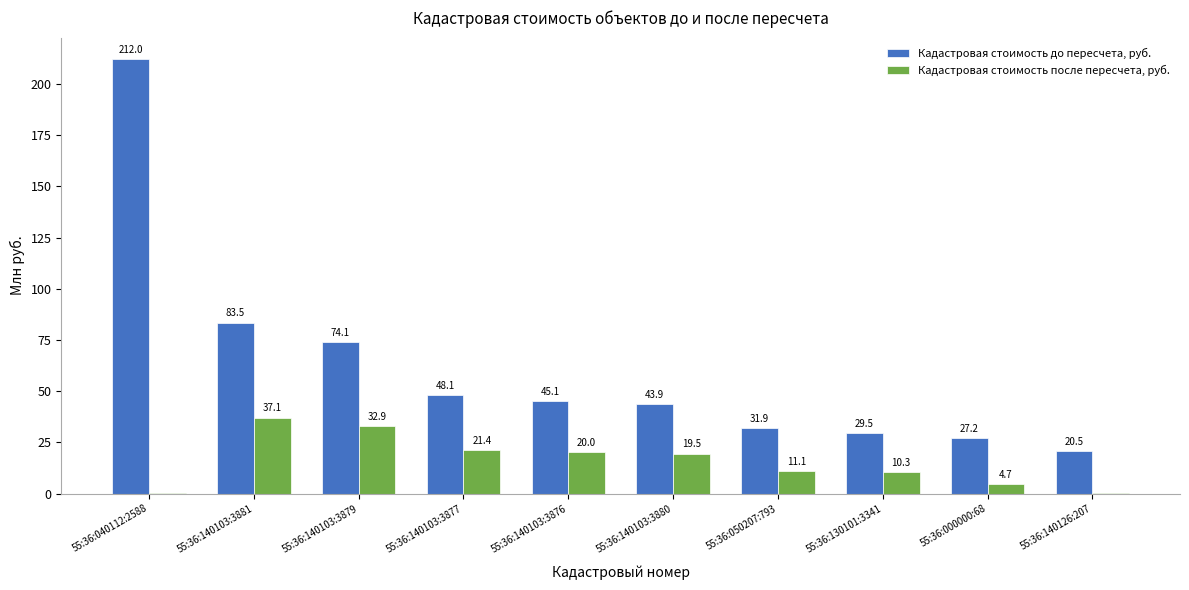

At which category is the sum across all series the highest?

55:36:040112:2588